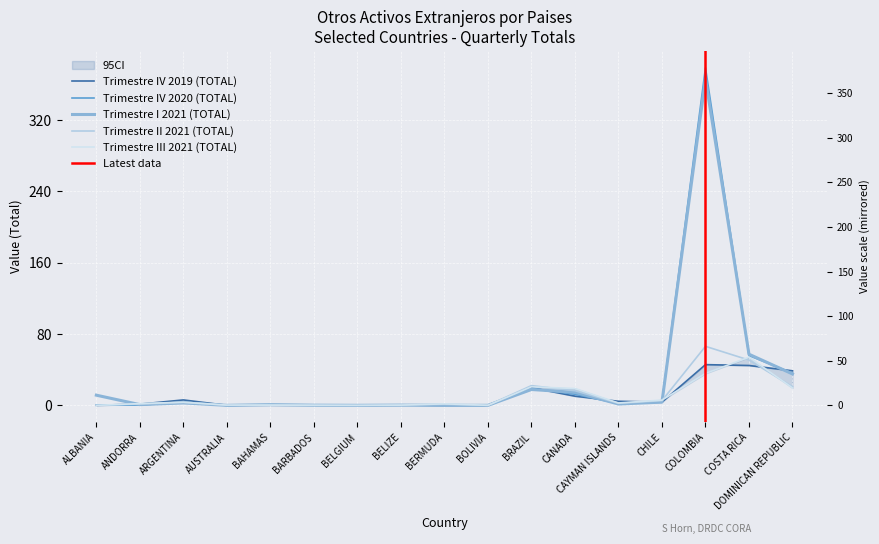

Which has a higher value, AUSTRALIA or BELGIUM?

AUSTRALIA